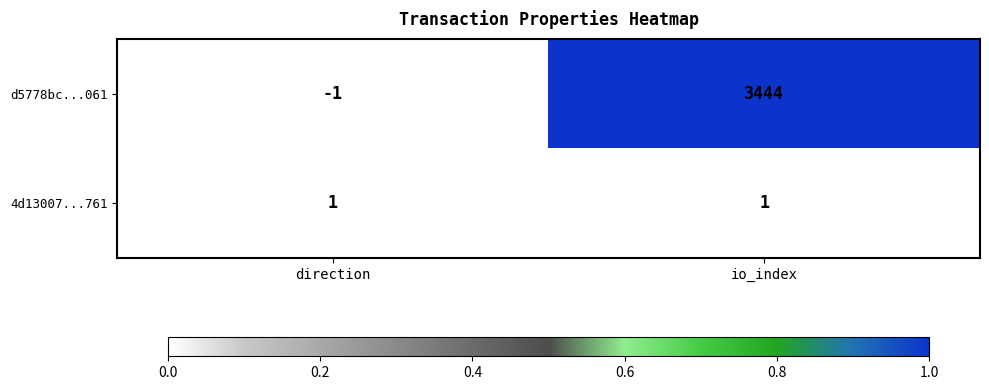

Is it true that 4d13007...761 equals 1 at io_index?

True